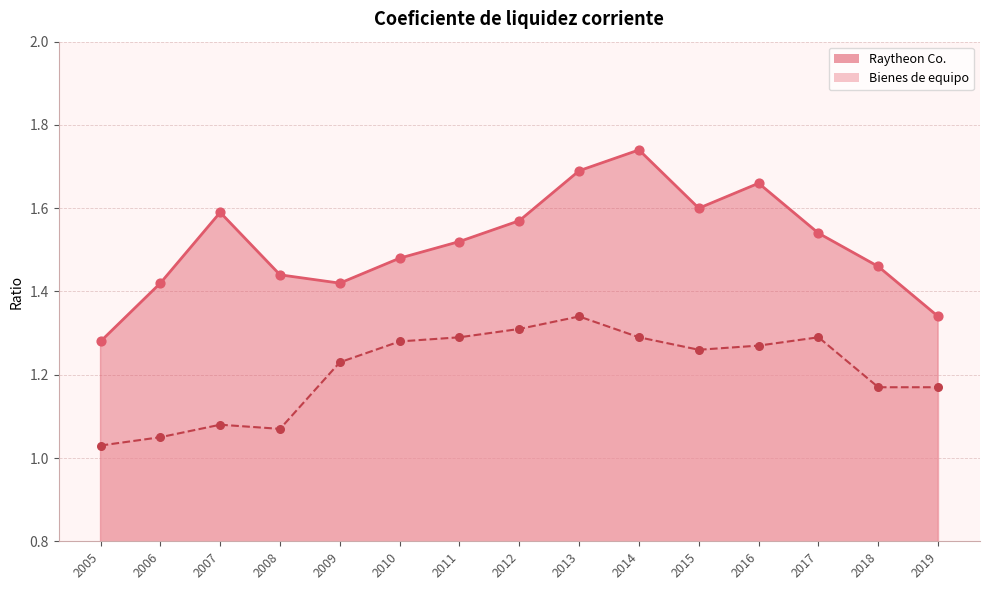

Which series has the largest Y range (max minus min)?

Raytheon Co.